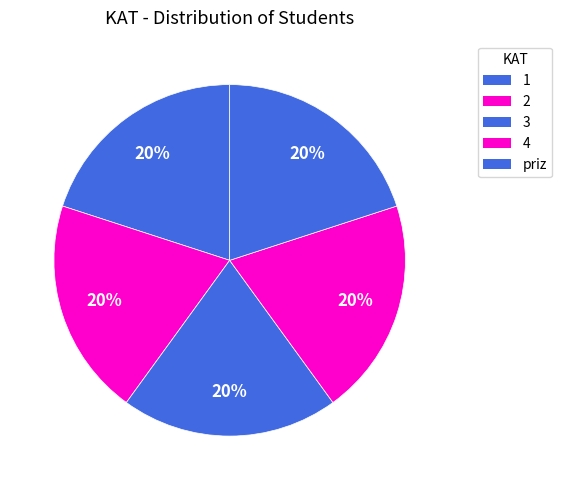

How many slices are in this pie chart?

5